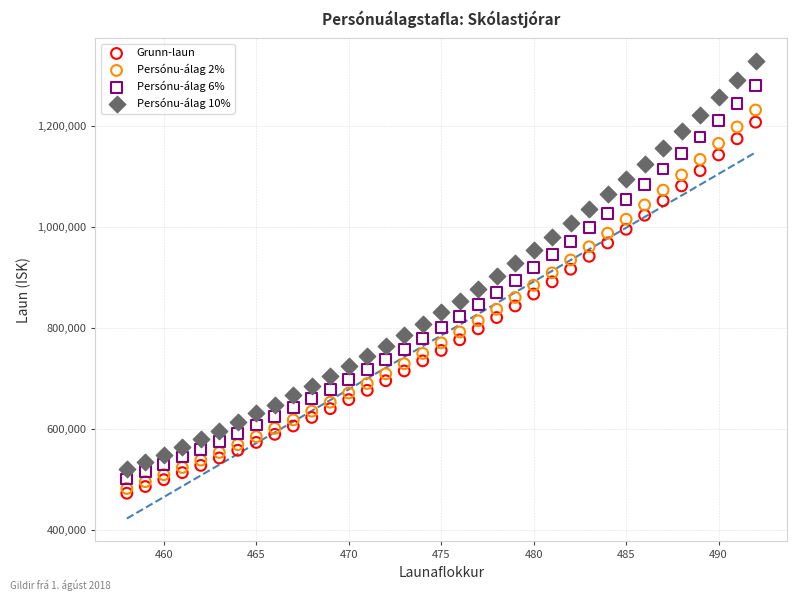

Which series contains the highest Y value?

Persónu-álag 10%